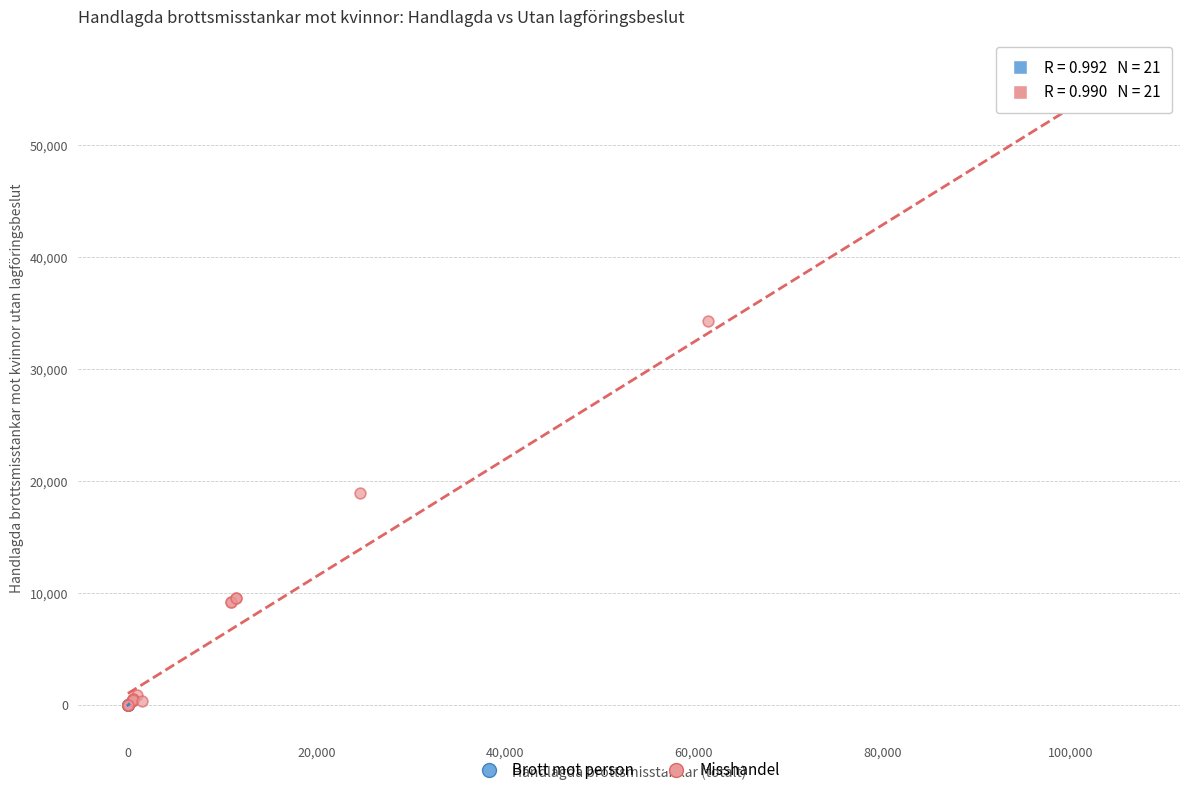

What are all the series names shown in the legend?

Brott mot person, Misshandel